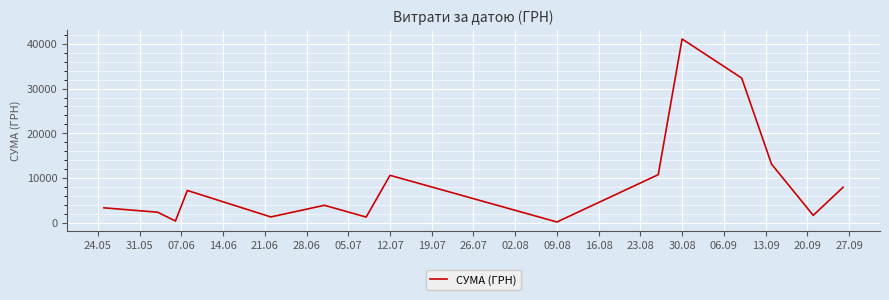

What is the greatest value displayed?

41121.0